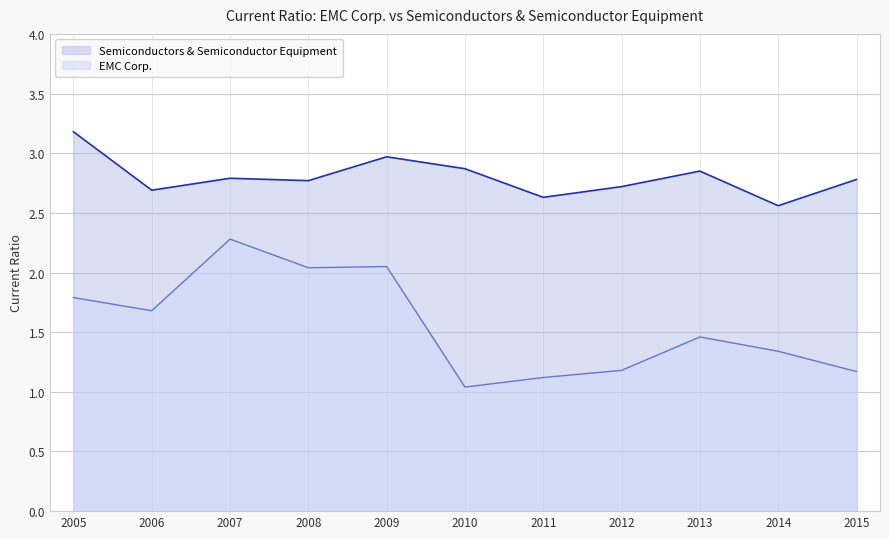

Rank the series at 2006 from lowest to highest value.

EMC Corp., Semiconductors & Semiconductor Equipment